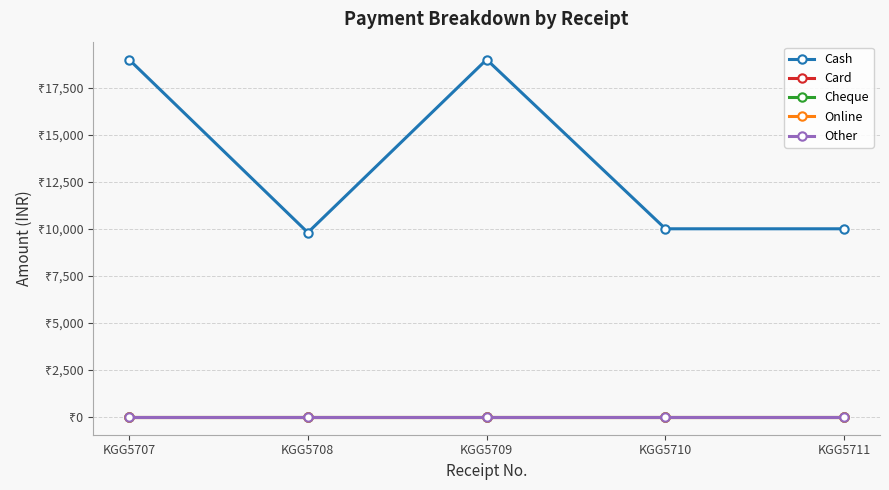

What is the spread (max minus min) of values at KGG5709?

19000